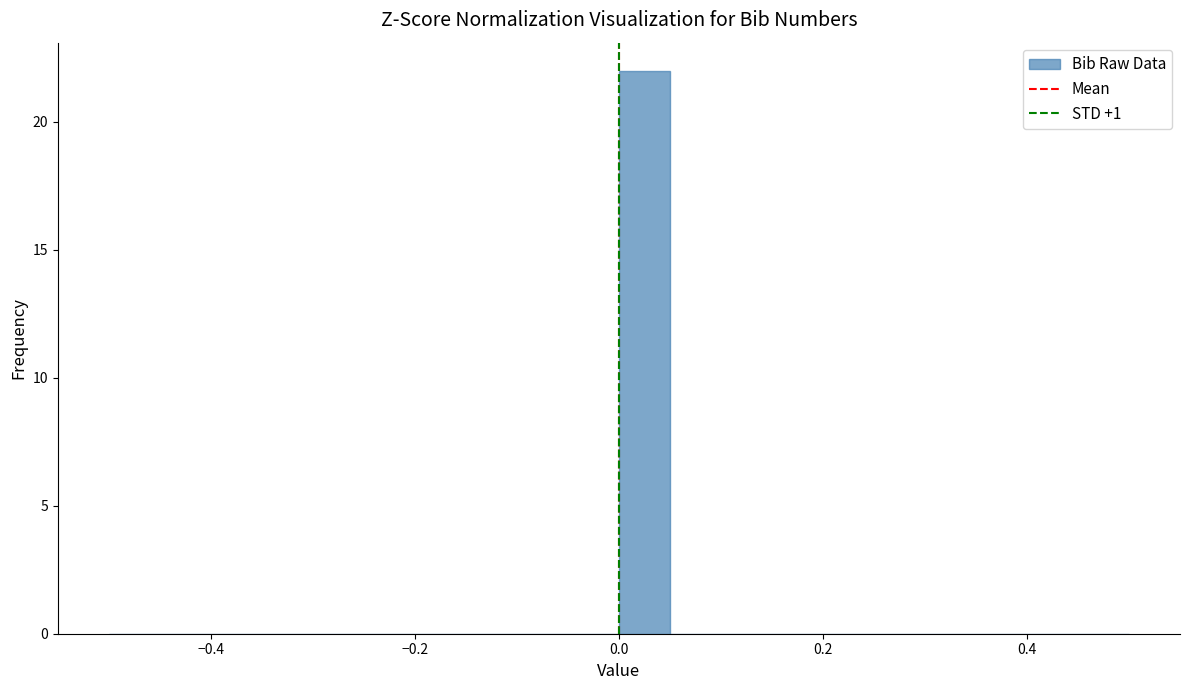

Around what value on the x-axis is the tallest bar? Give the approximate position of its centre, as read against the axis.

0.02